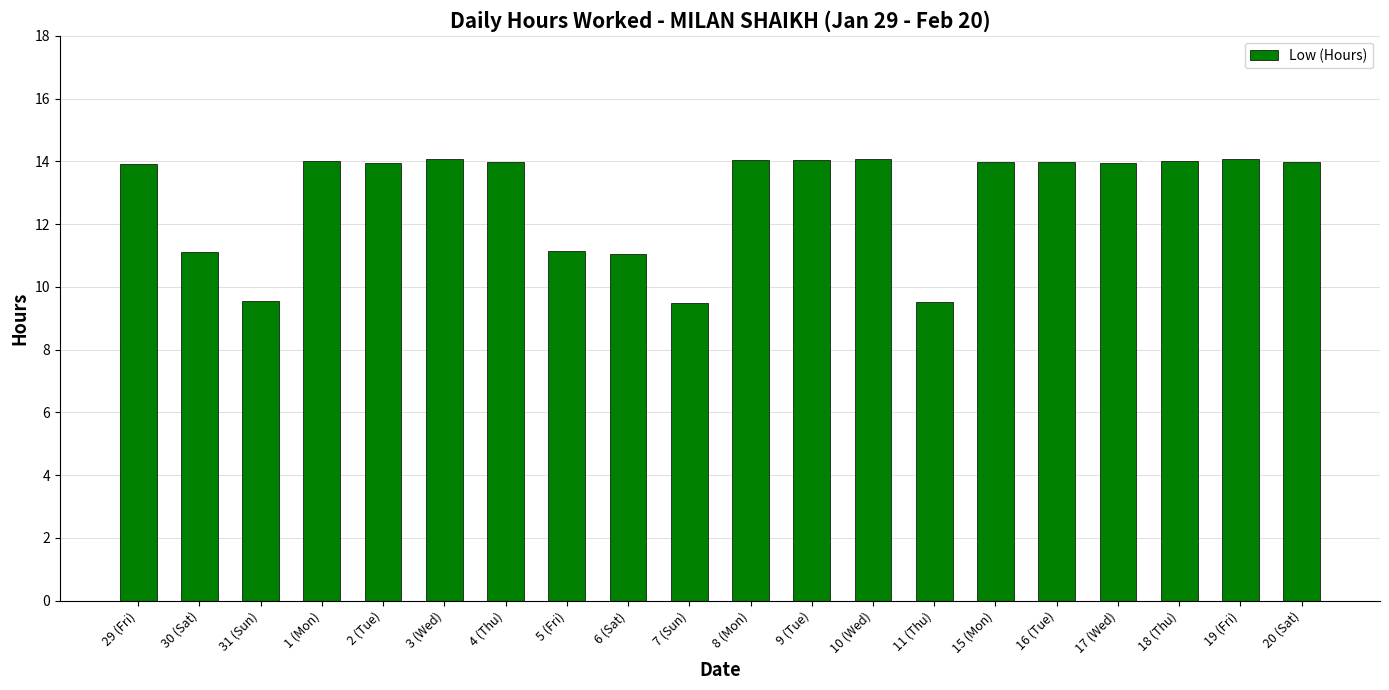

What is the average value?

12.9